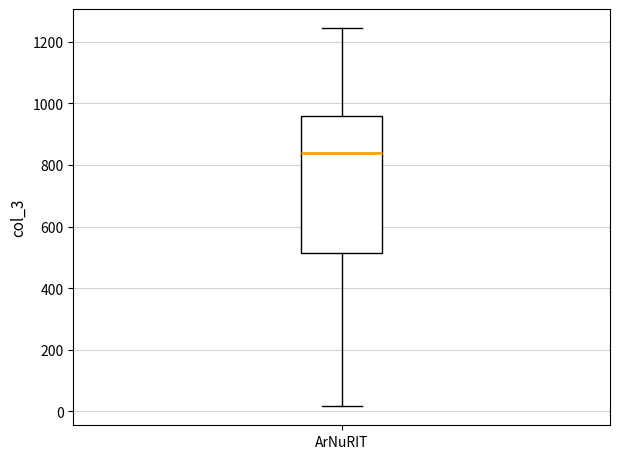

Where does the median line of the box for ArNuRIT sit on the y-axis? The values are not printed on the chart, so give them approximately, as read against the axis.

840